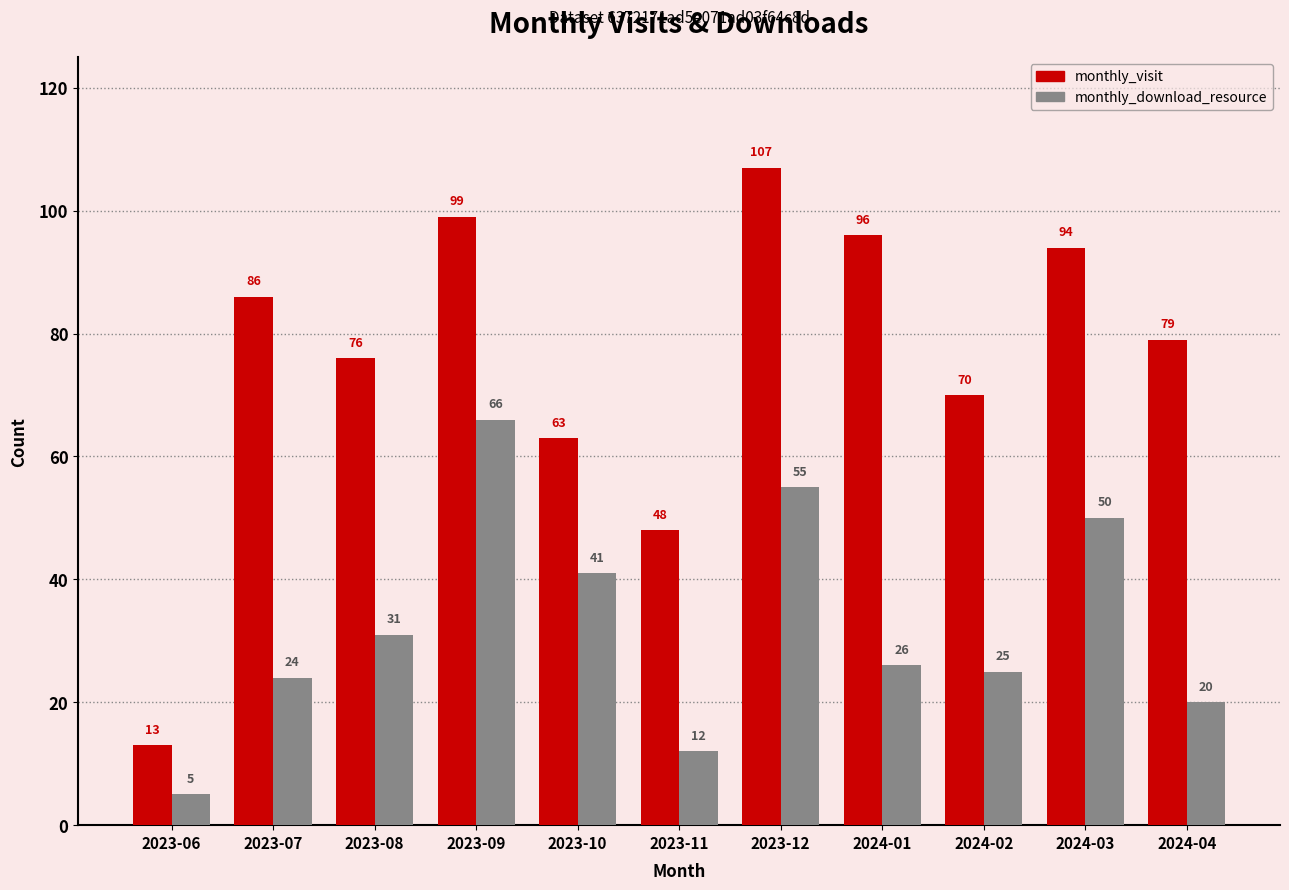

List the series in order of their overall mean, lowest first.

monthly_download_resource, monthly_visit